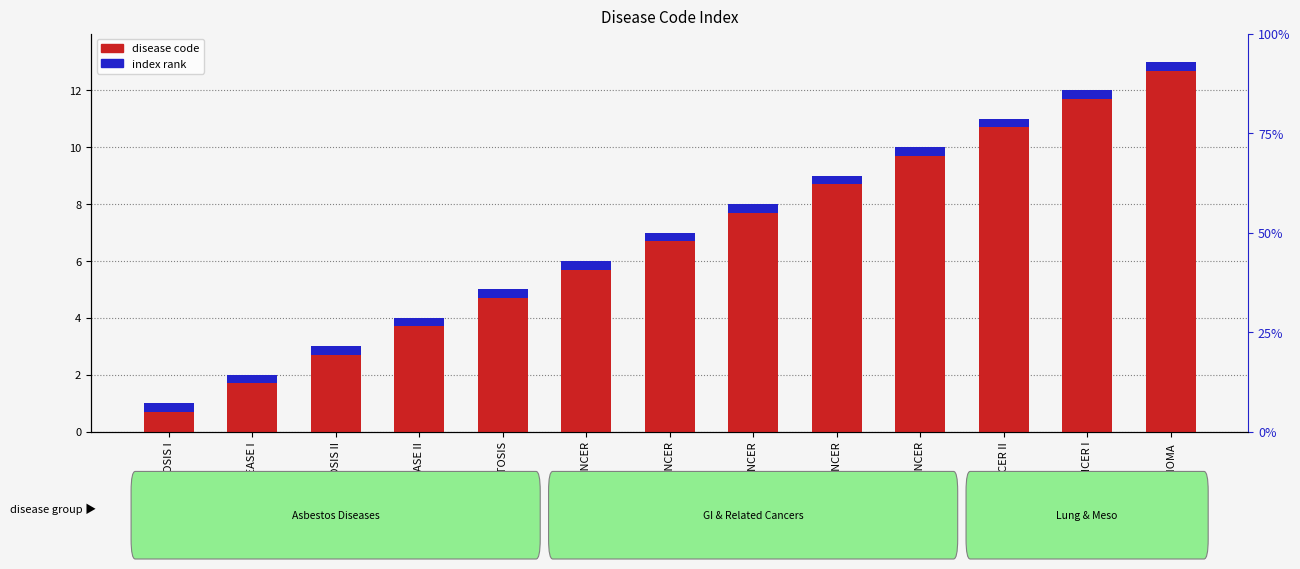

What is the value of the index rank bar at the 1st from the left?

0.3